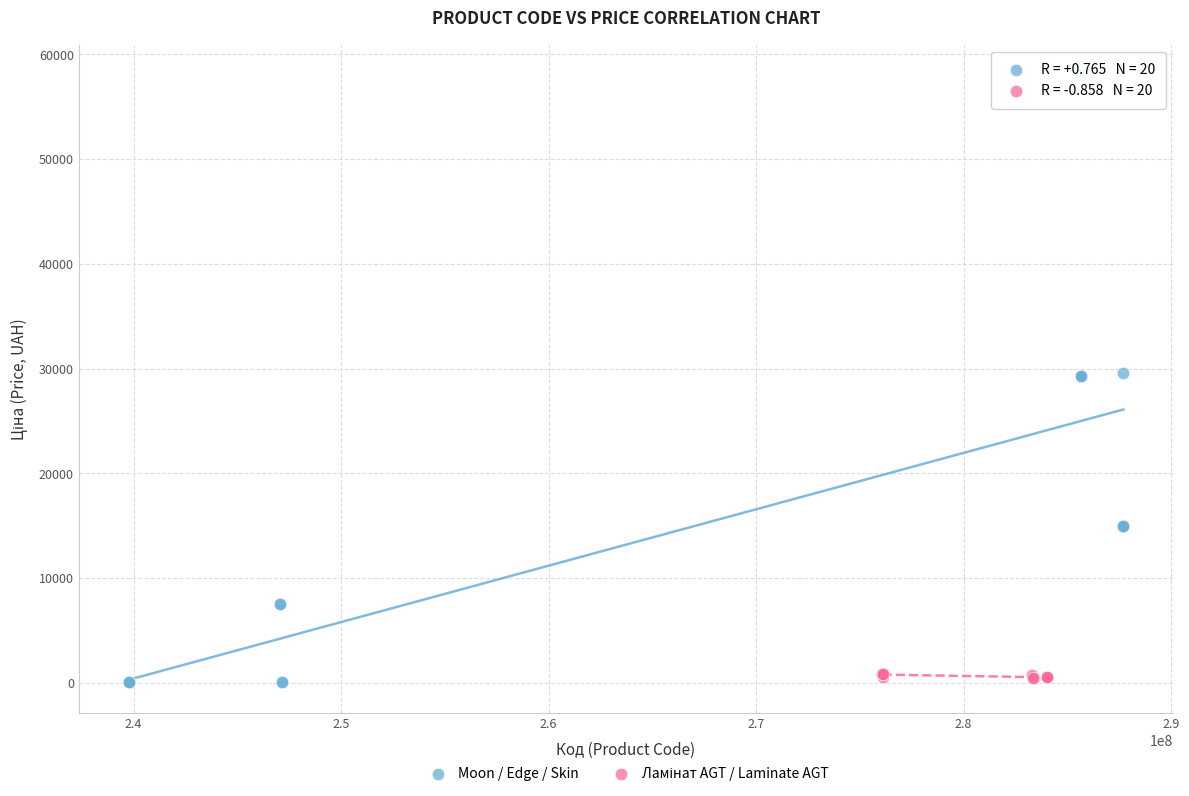

Which series has the largest Y range (max minus min)?

Moon / Edge / Skin